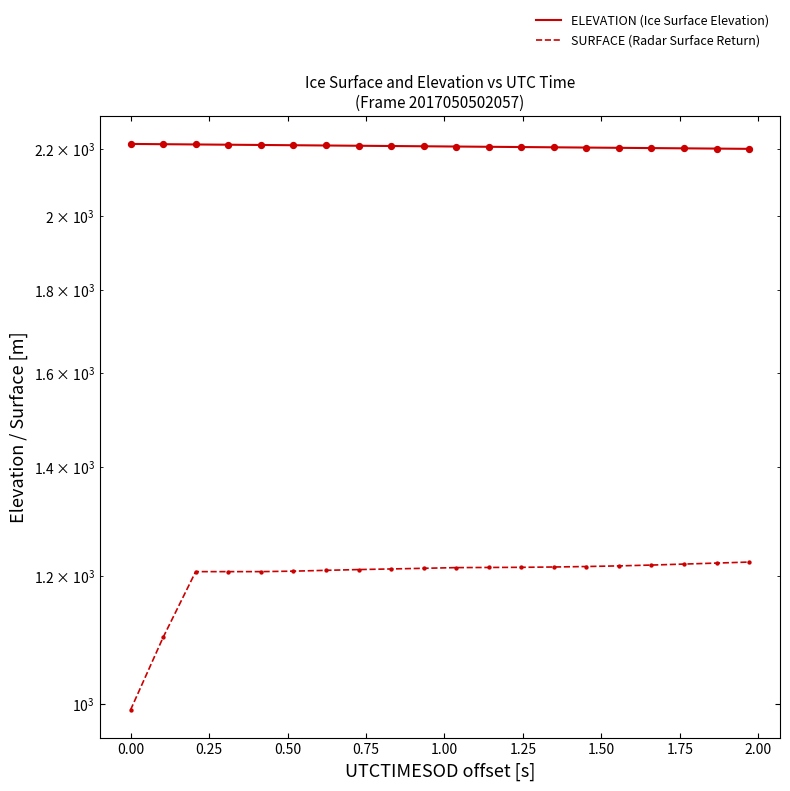

Which series has the largest total across all categories?

ELEVATION (Ice Surface Elevation)